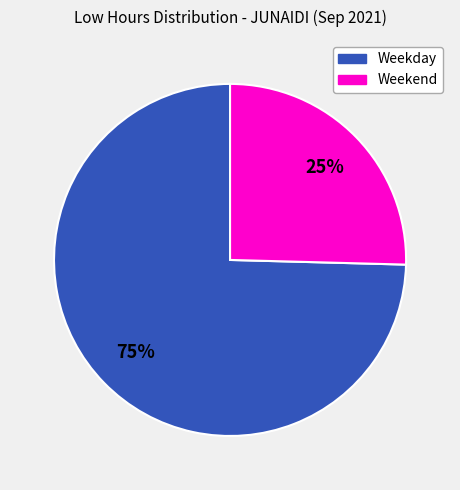

Is there any slice that represents more than half of the pie?

Yes